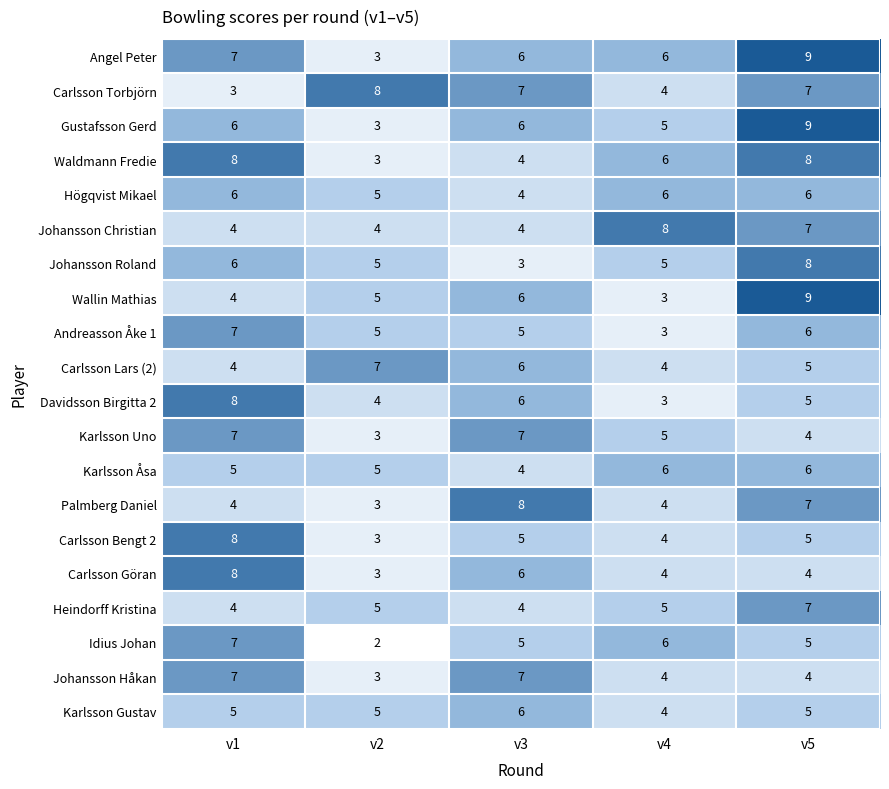

At which category is the sum across all series the highest?

v5